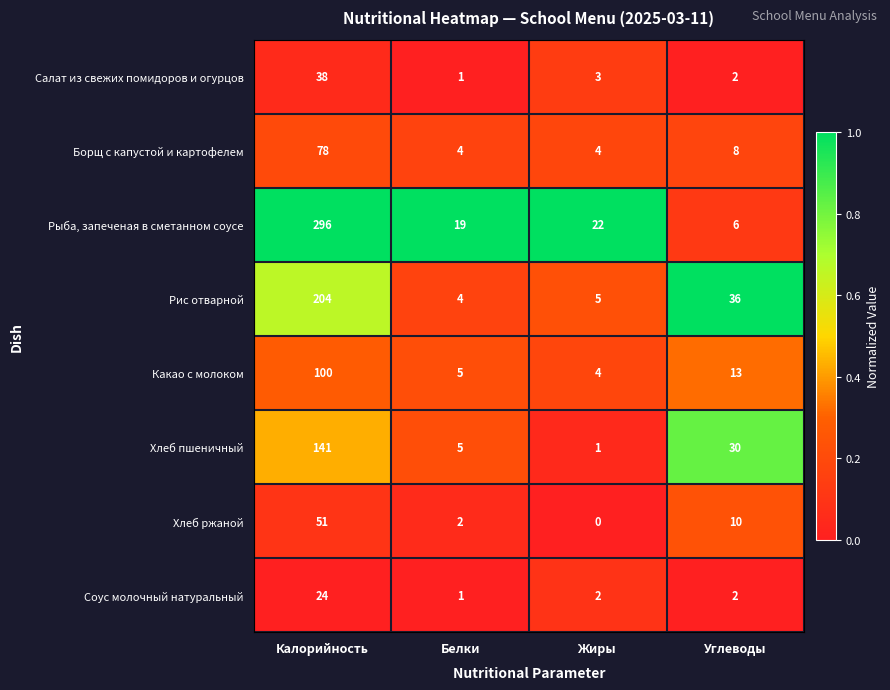

Which series has the largest total across all categories?

Рыба, запеченая в сметанном соусе